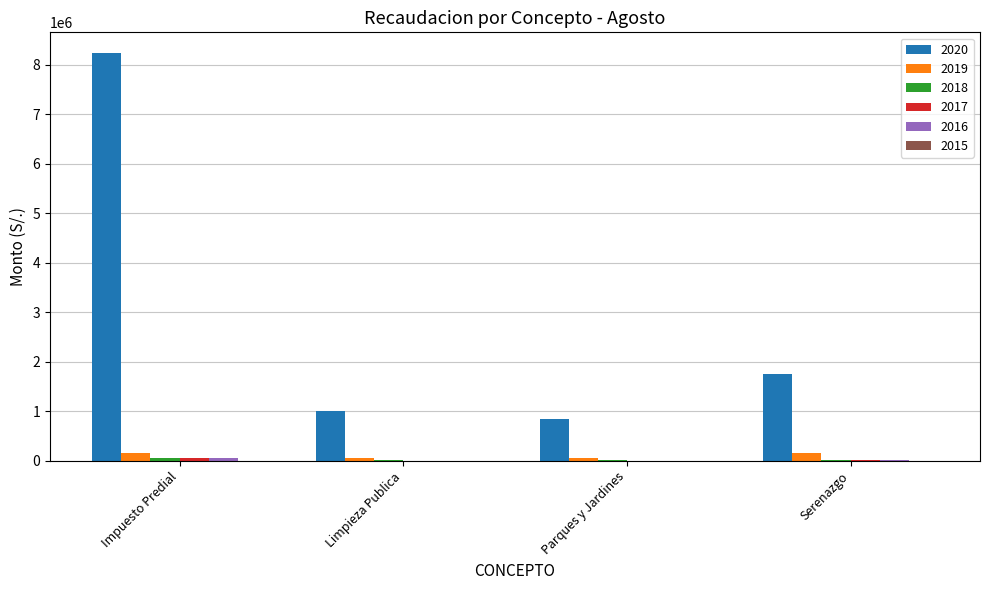

True or false: 2020 has a value of 2373486.8 at Serenazgo.

False